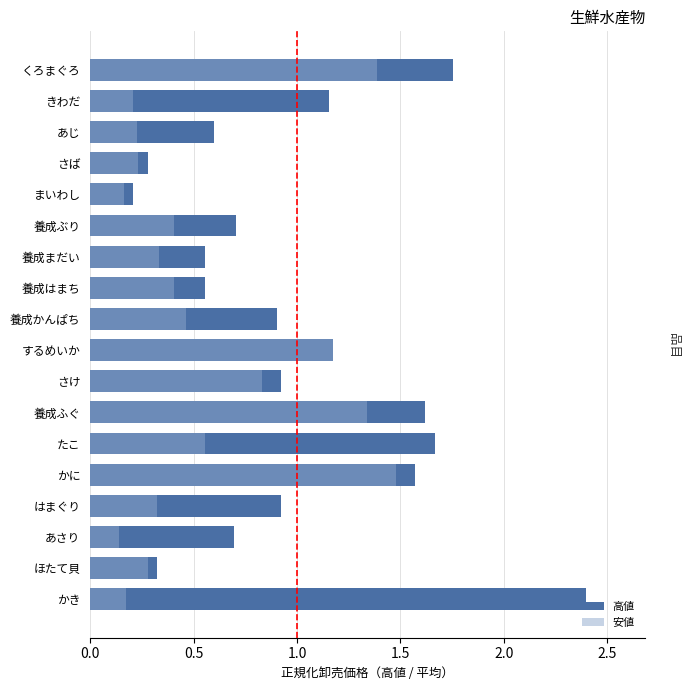

The value of 高値 at さけ is 0.9. True or false?

True